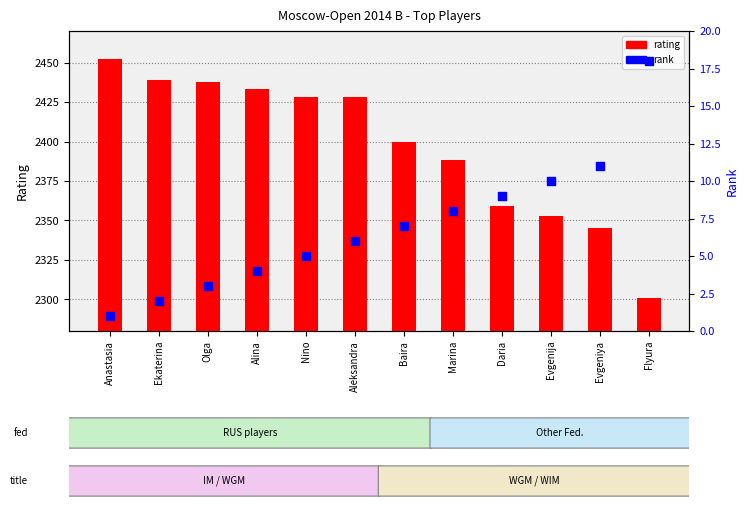

What are all the series names shown in the legend?

rating, rank